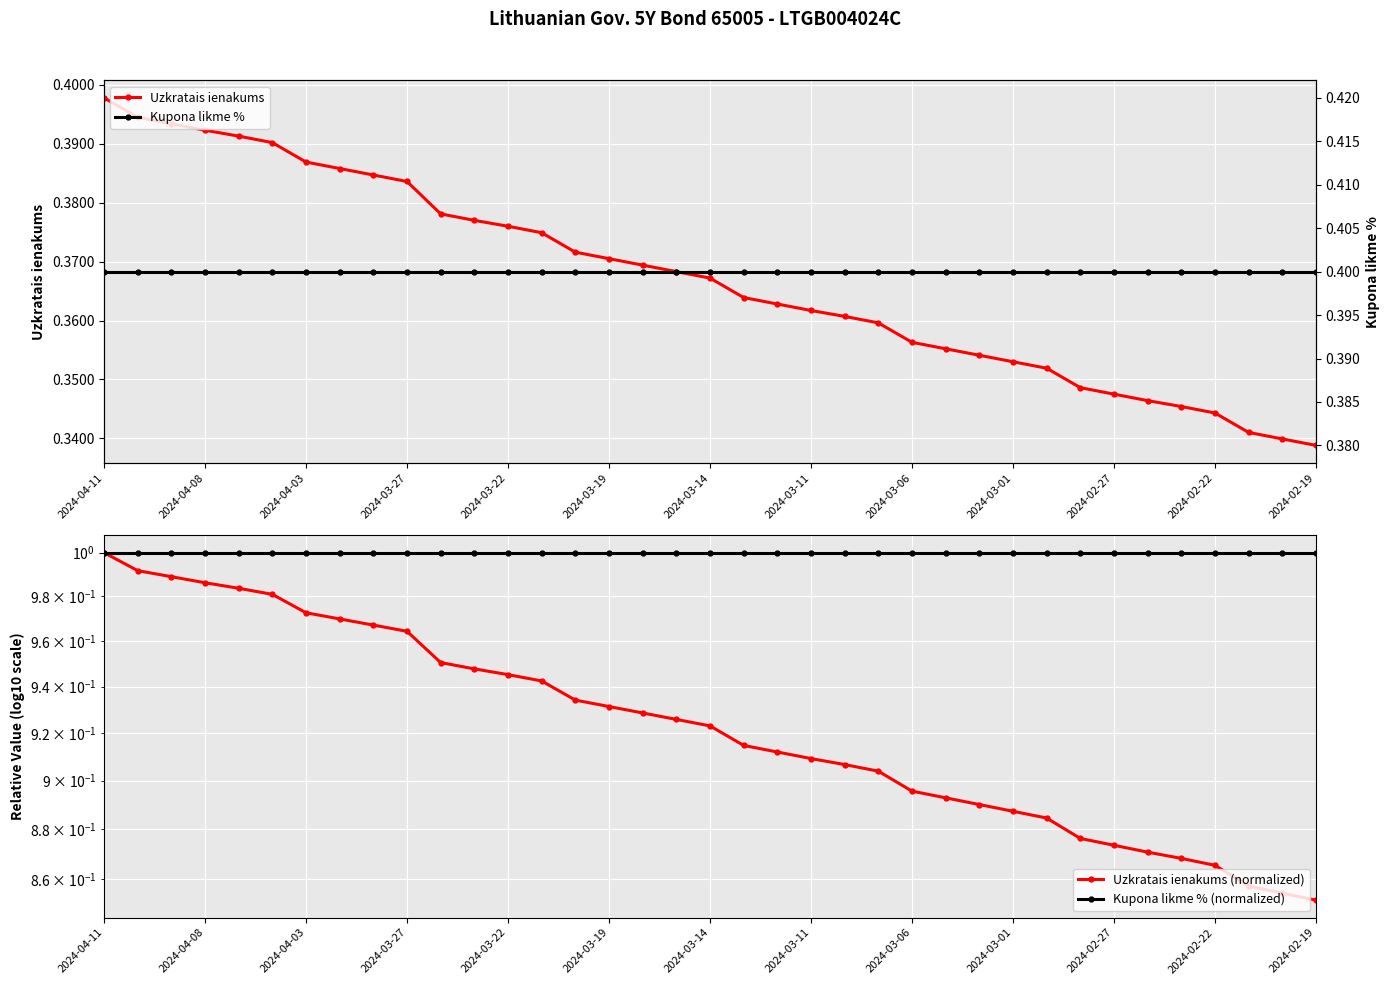

Reading left to right, what are all the values shown in this chart?

Uzkratais ienakums: 0.4	0.4	0.4	0.4	0.4	0.4	0.4	0.4	0.4	0.4	0.4	0.4	0.4	0.4	0.4	0.4	0.4	0.4	0.4	0.4	0.4	0.4	0.4	0.4	0.4	0.4	0.4	0.4	0.4	0.3	0.3	0.3	0.3	0.3	0.3	0.3	0.3
Uzkratais ienakums (normalized): 1.0	1.0	1.0	1.0	1.0	1.0	1.0	1.0	1.0	1.0	1.0	0.9	0.9	0.9	0.9	0.9	0.9	0.9	0.9	0.9	0.9	0.9	0.9	0.9	0.9	0.9	0.9	0.9	0.9	0.9	0.9	0.9	0.9	0.9	0.9	0.9	0.9
Kupona likme % (normalized): 1.0	1.0	1.0	1.0	1.0	1.0	1.0	1.0	1.0	1.0	1.0	1.0	1.0	1.0	1.0	1.0	1.0	1.0	1.0	1.0	1.0	1.0	1.0	1.0	1.0	1.0	1.0	1.0	1.0	1.0	1.0	1.0	1.0	1.0	1.0	1.0	1.0
Kupona likme %: 0.4	0.4	0.4	0.4	0.4	0.4	0.4	0.4	0.4	0.4	0.4	0.4	0.4	0.4	0.4	0.4	0.4	0.4	0.4	0.4	0.4	0.4	0.4	0.4	0.4	0.4	0.4	0.4	0.4	0.4	0.4	0.4	0.4	0.4	0.4	0.4	0.4